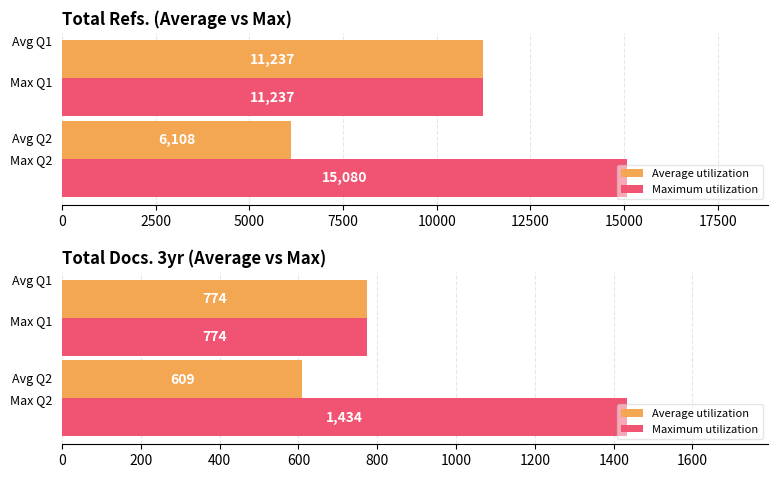

Rank the series by their maximum value, from highest to lowest.

Maximum utilization, Average utilization